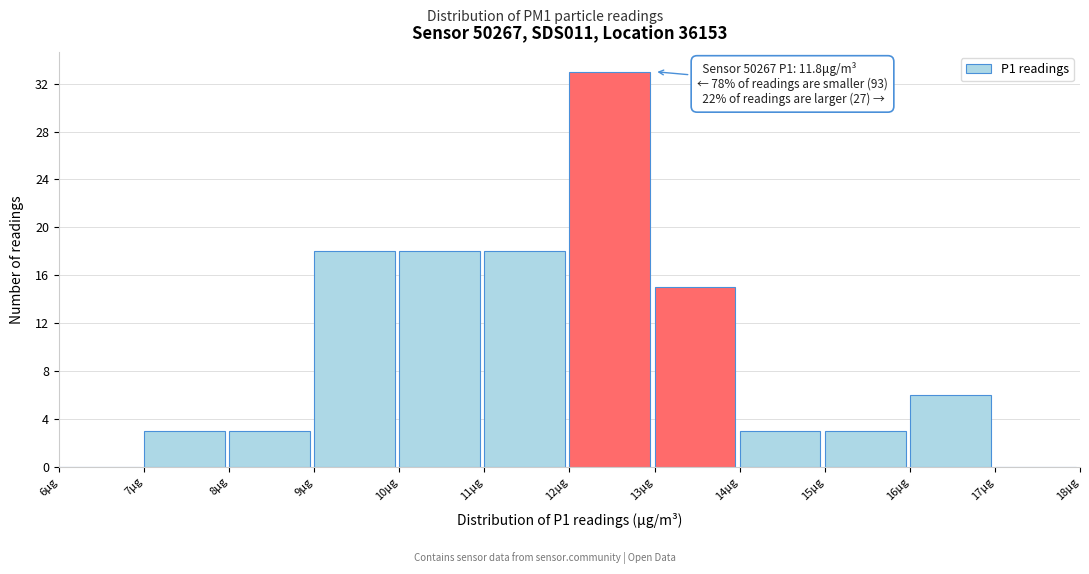

Which range on the x-axis has the tallest bar?

12 to 13